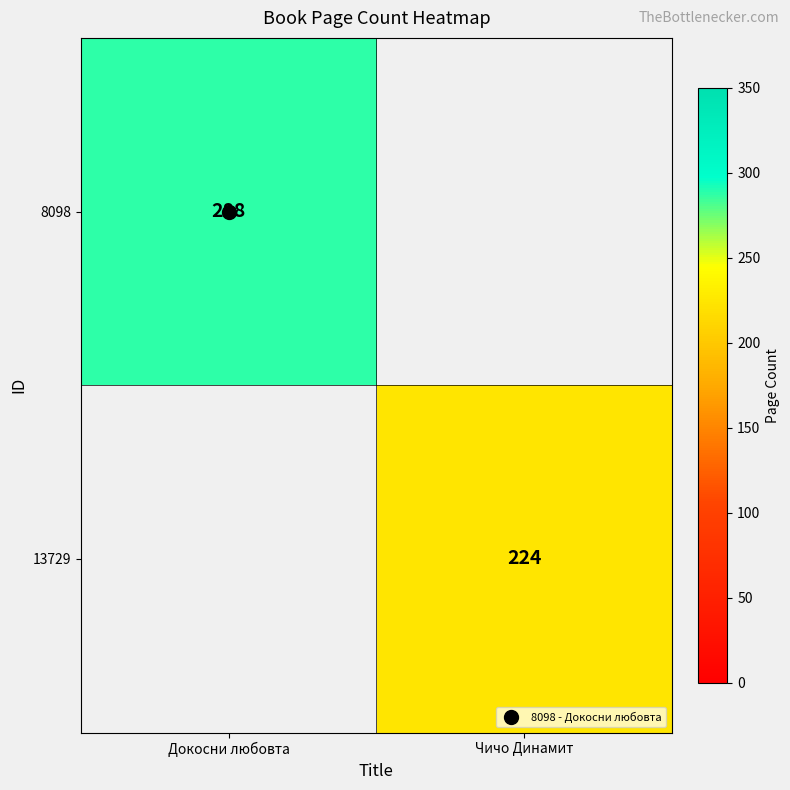

Count the number of data series in this chart.

2